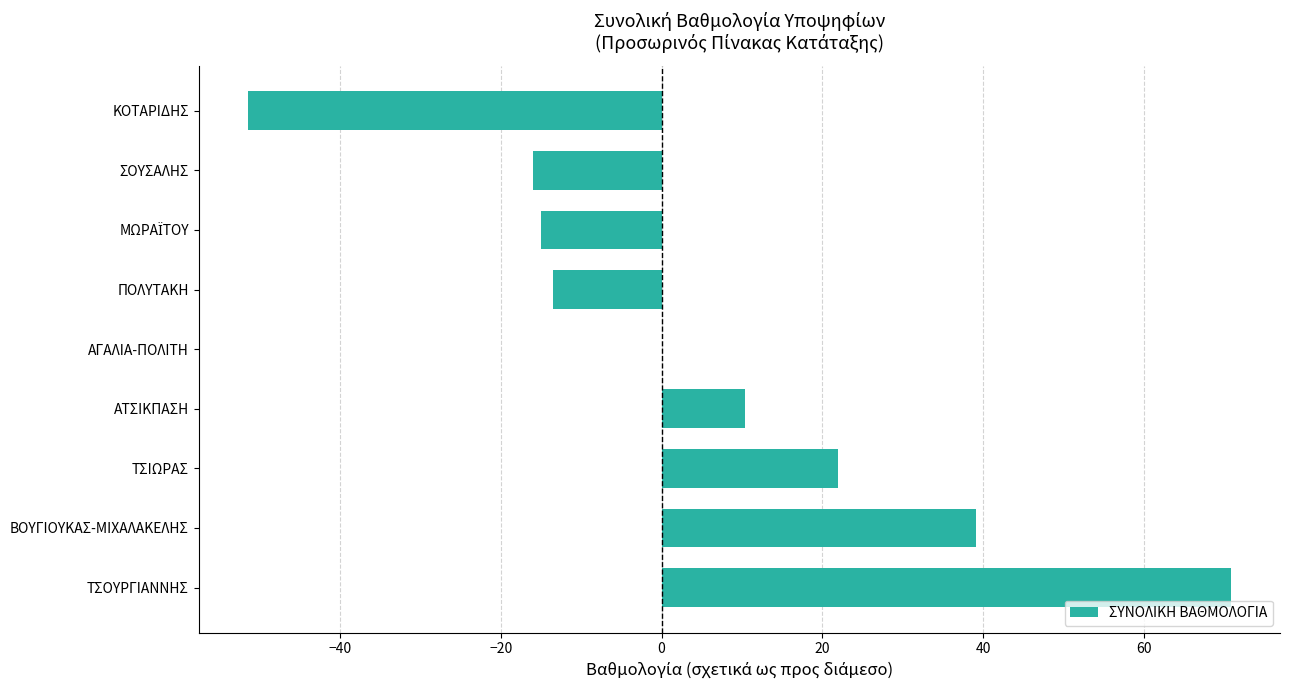

What is the change in value from ΤΣΙΩΡΑΣ to ΚΟΤΑΡΙΔΗΣ?

-73.4